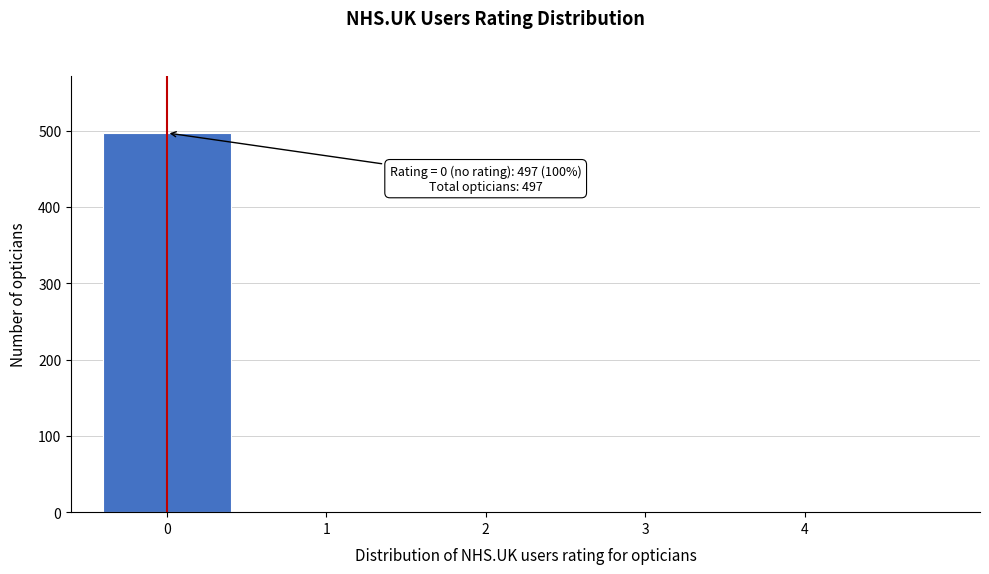

Reading right to left, list all the values displayed in this chart.

4=0	3=0	2=0	1=0	0=497